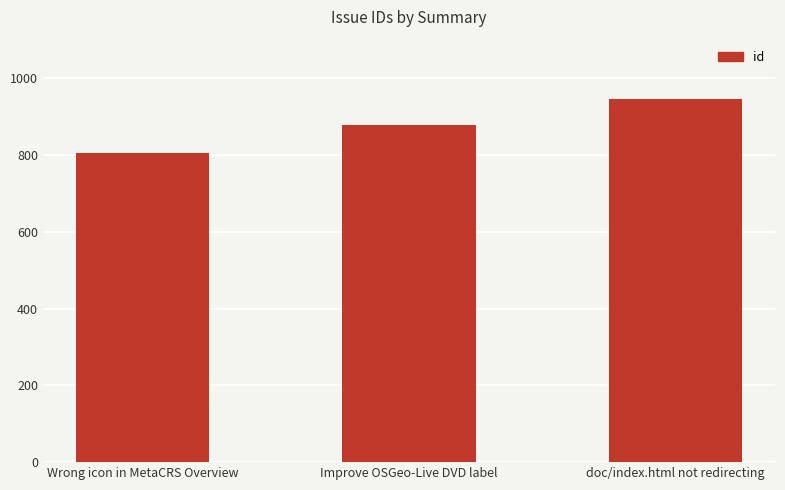

The chart shows a value of 1283 at doc/index.html not redirecting. True or false?

False